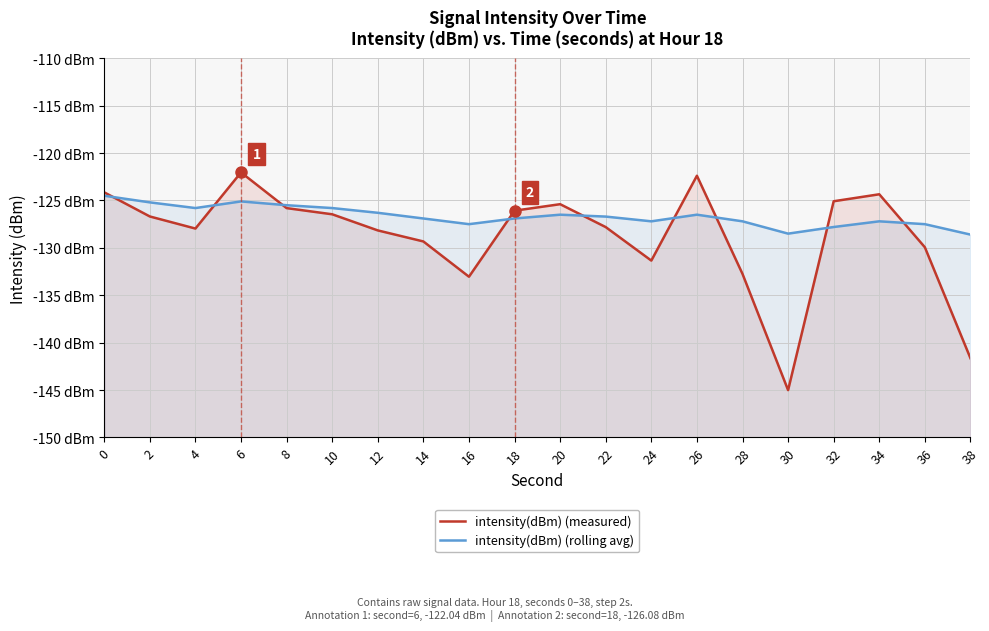

Which label corresponds to the smallest value in the chart?

30